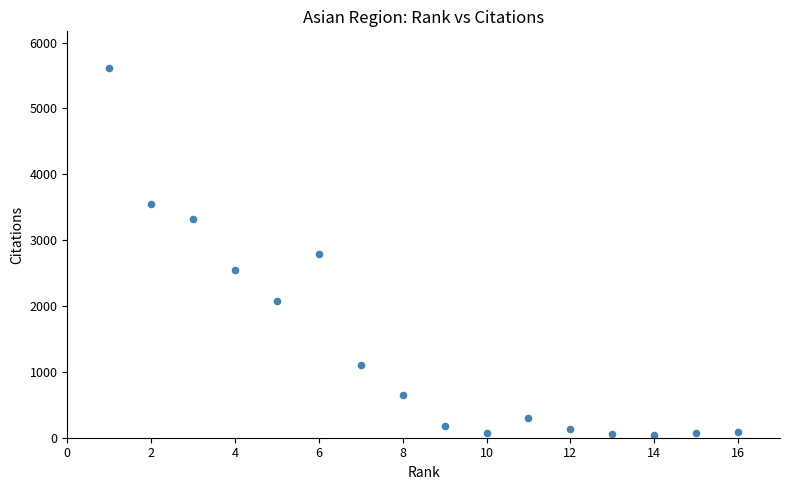

What is the range of X values (max minus min)?

15